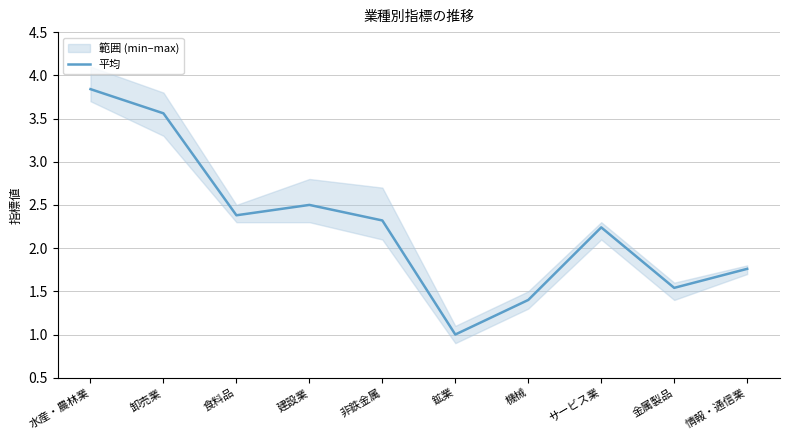

Reading left to right, what are all the values shown in this chart?

水産・農林業=3.8	卸売業=3.6	食料品=2.4	建設業=2.5	非鉄金属=2.3	鉱業=1.0	機械=1.4	サービス業=2.2	金属製品=1.5	情報・通信業=1.8